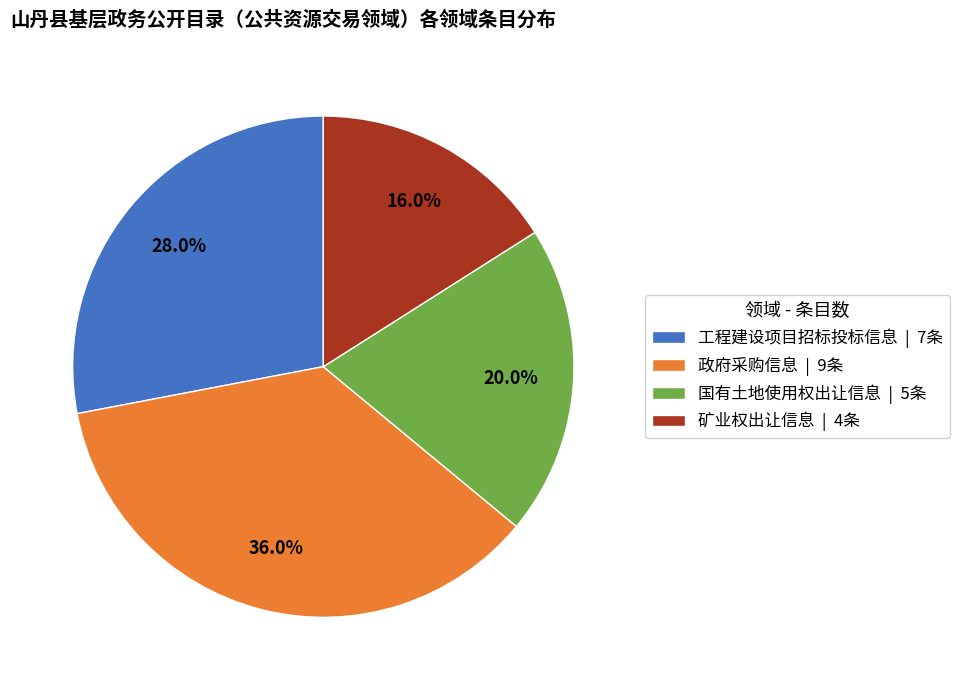

Which has a higher value, 政府采购信息 or 工程建设项目招标投标信息?

政府采购信息